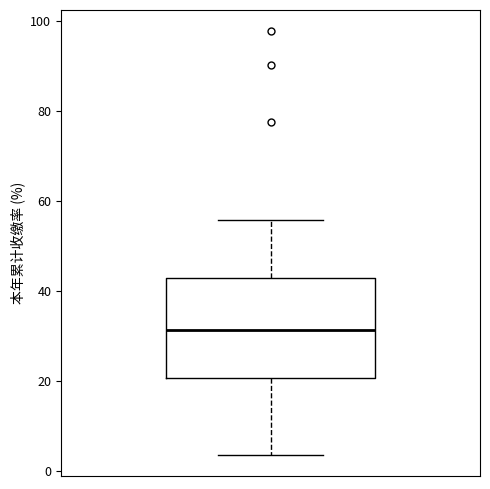

Read this box plot against the y-axis: the position of the median line, the range covered by the box, and the ends of both whiskers. The values are not printed on the chart, so give them approximately, as read against the axis.

median 32, box 20 to 42, whiskers 4 to 56